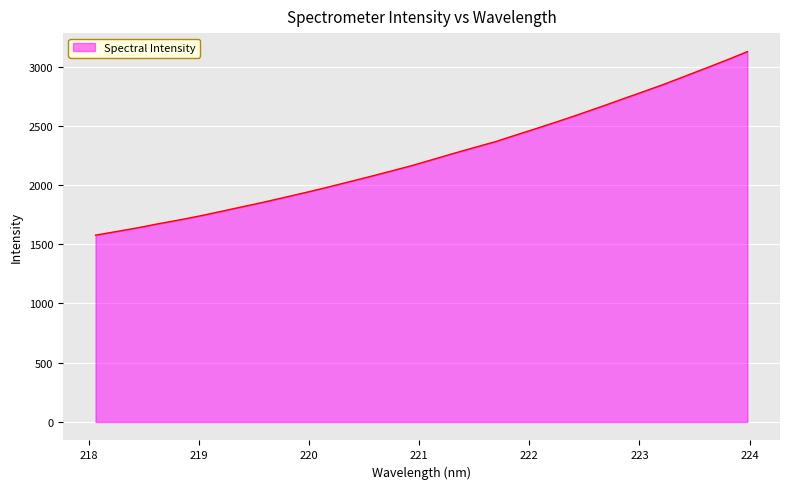

What is the smallest value displayed?

1576.7